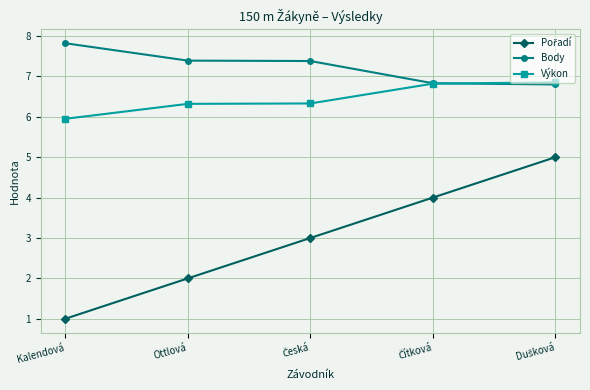

What position from the left is Ottlová?

2